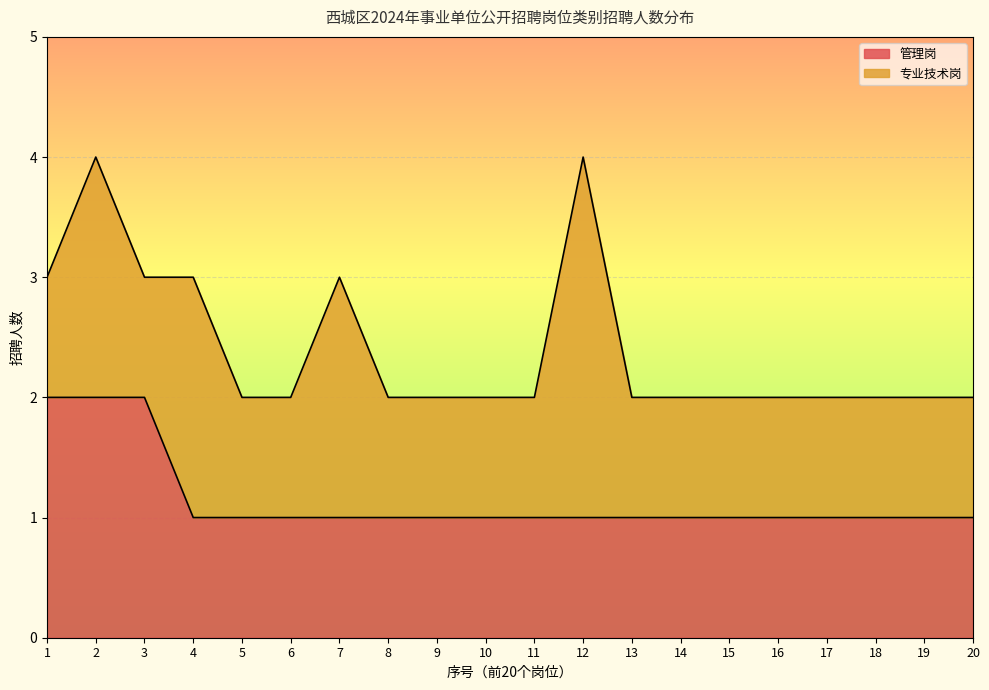

At which category does the chart reach its minimum across all series?

4